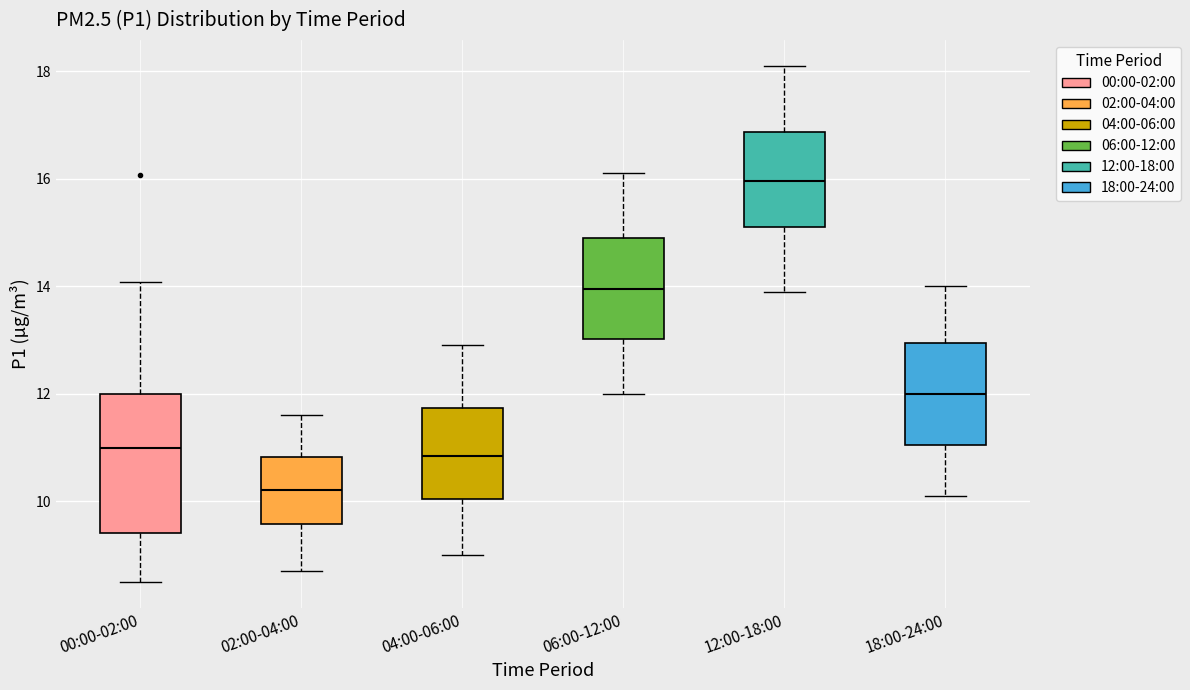

Reading left to right, transcribe this box plot: for each box, give where its median line is, the range the box spans, and where its two whiskers end, as read against the y-axis. The values are not printed on the chart, so give them approximately, as read against the axis.

00:00-02:00: median 11.0, box 9.4 to 12.0, whiskers 8.6 to 14.0
02:00-04:00: median 10.2, box 9.6 to 10.8, whiskers 8.8 to 11.6
04:00-06:00: median 10.8, box 10.0 to 11.8, whiskers 9.0 to 13.0
06:00-12:00: median 14.0, box 13.0 to 15.0, whiskers 12.0 to 16.2
12:00-18:00: median 16.0, box 15.2 to 16.8, whiskers 14.0 to 18.2
18:00-24:00: median 12.0, box 11.0 to 13.0, whiskers 10.2 to 14.0